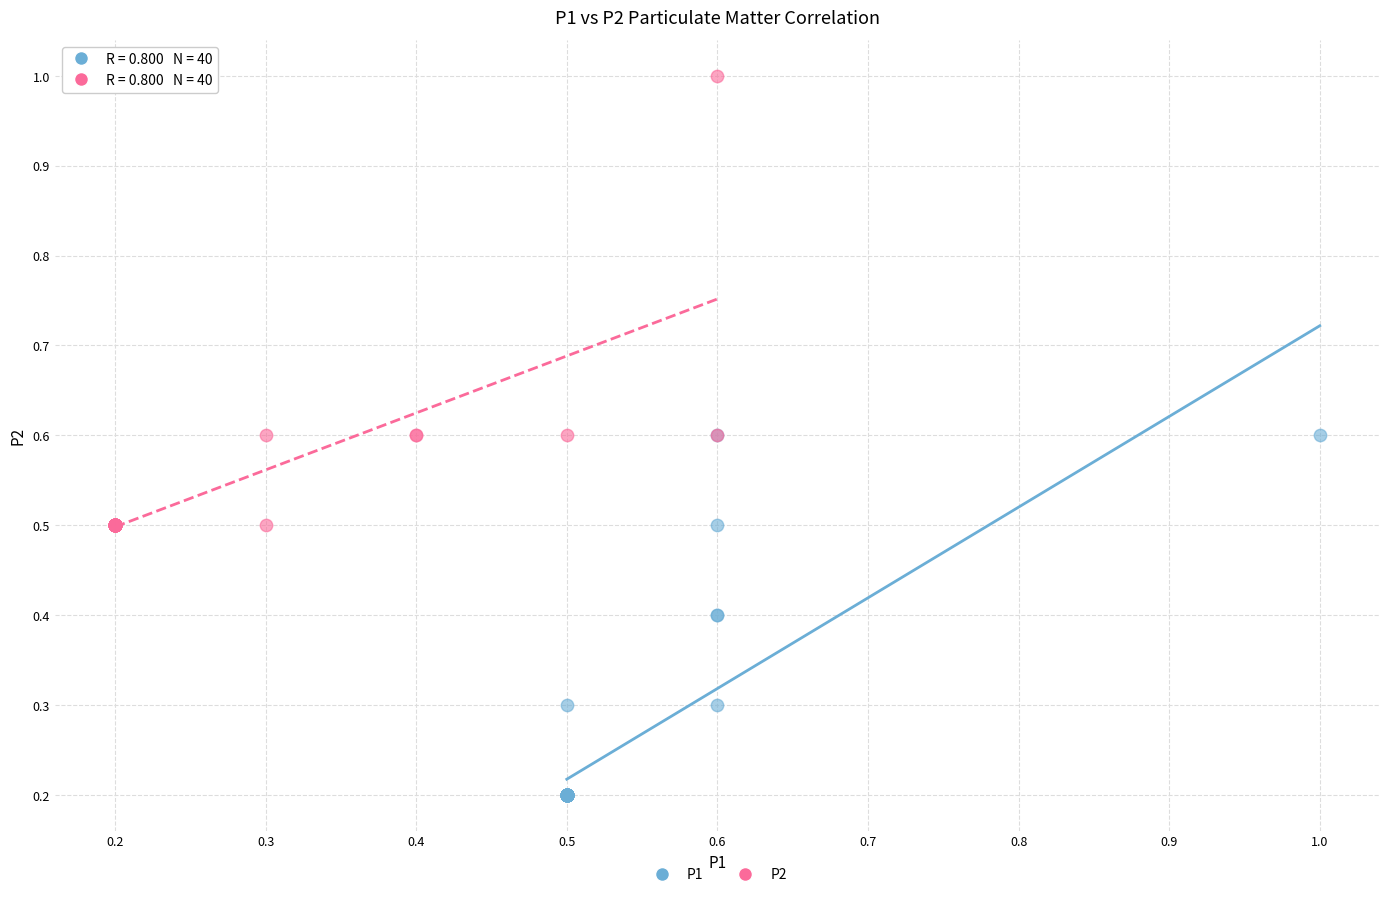

Which series reaches the minimum Y coordinate?

P1